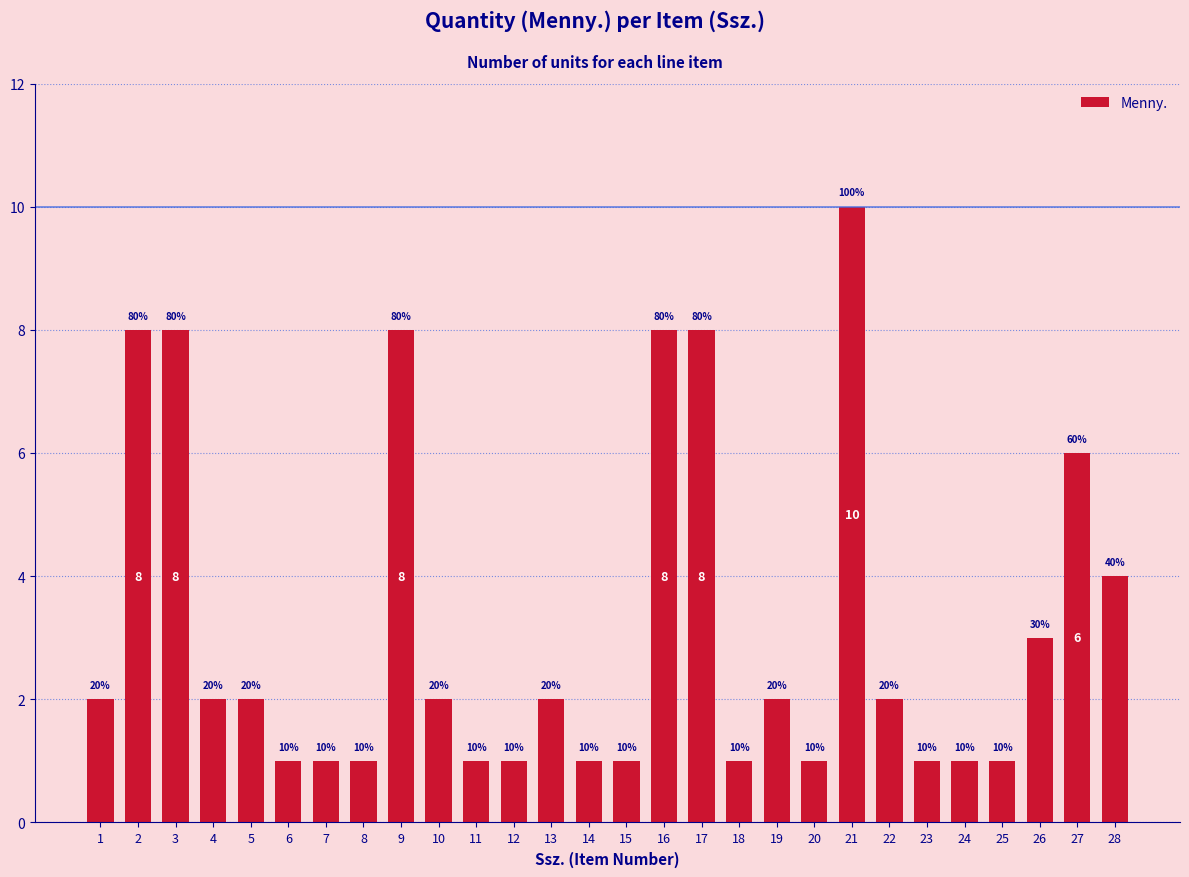

How many values are between 1 and 6?

22